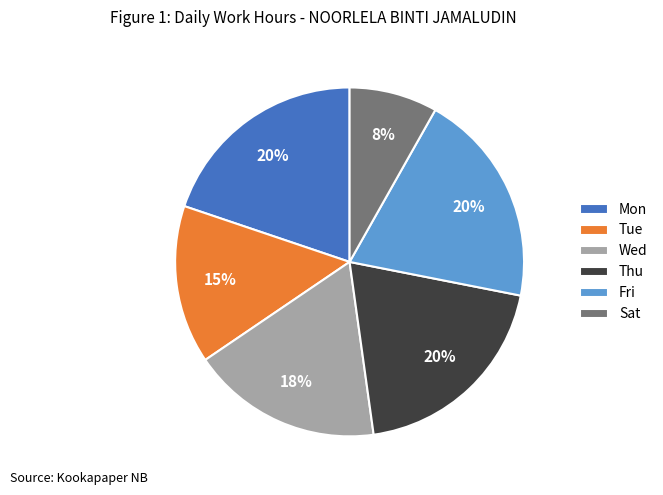

Which has a higher value, Fri or Wed?

Fri